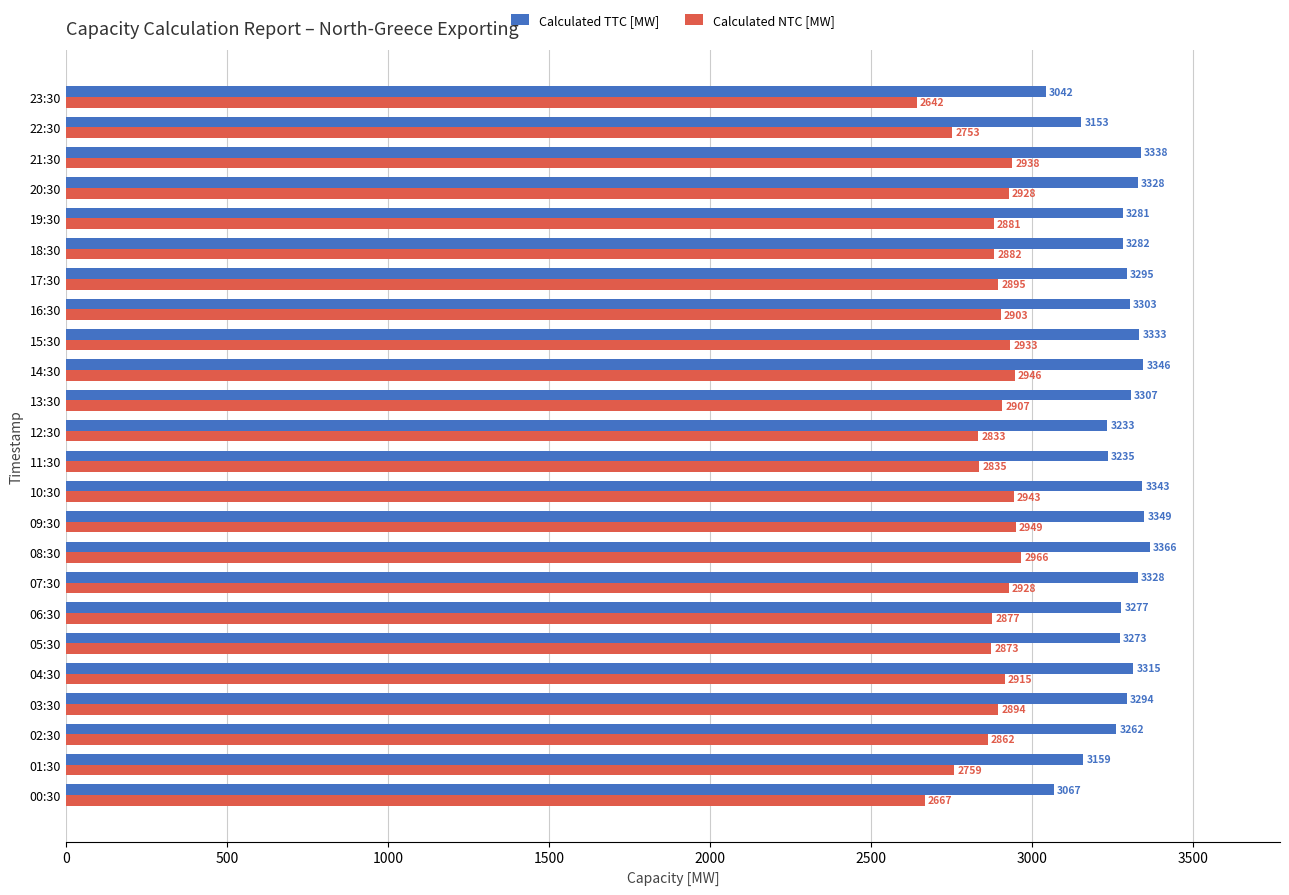

At which category is the sum across all series the highest?

08:30